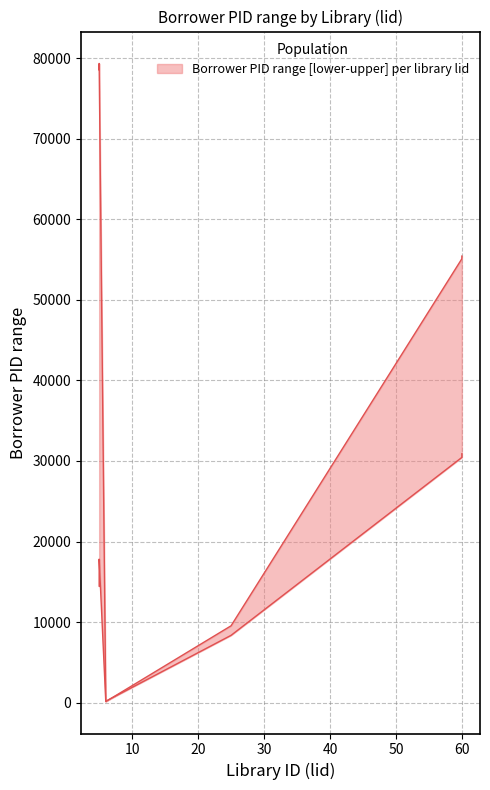

What is the difference between the highest and lowest values at 5?

64071